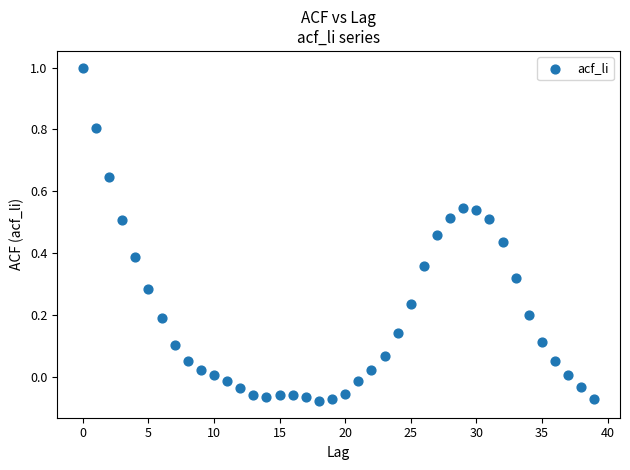

What is the range of Y values (max minus min)?

1.1